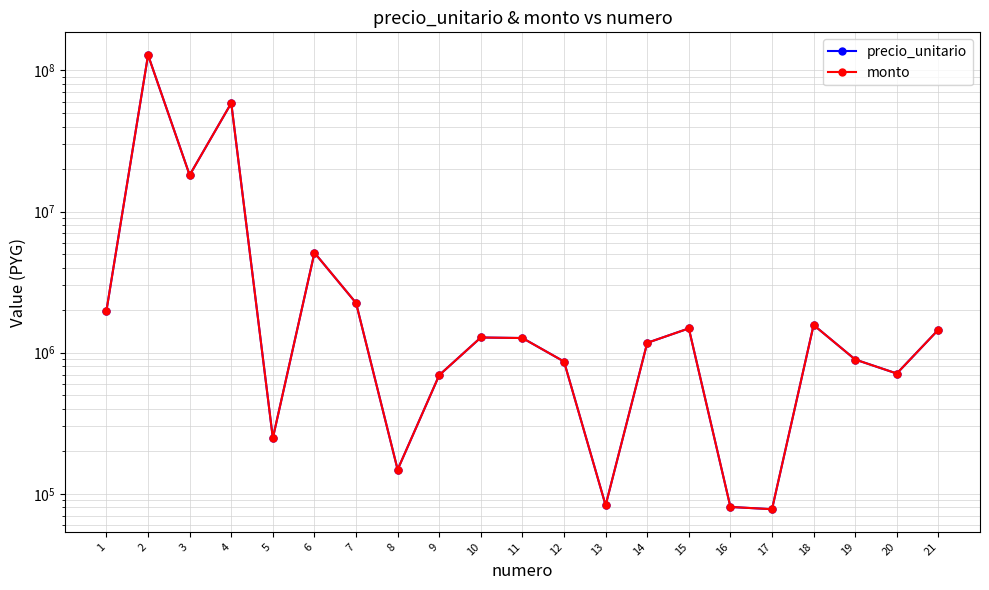

What is the total value across all series at 13?

165754